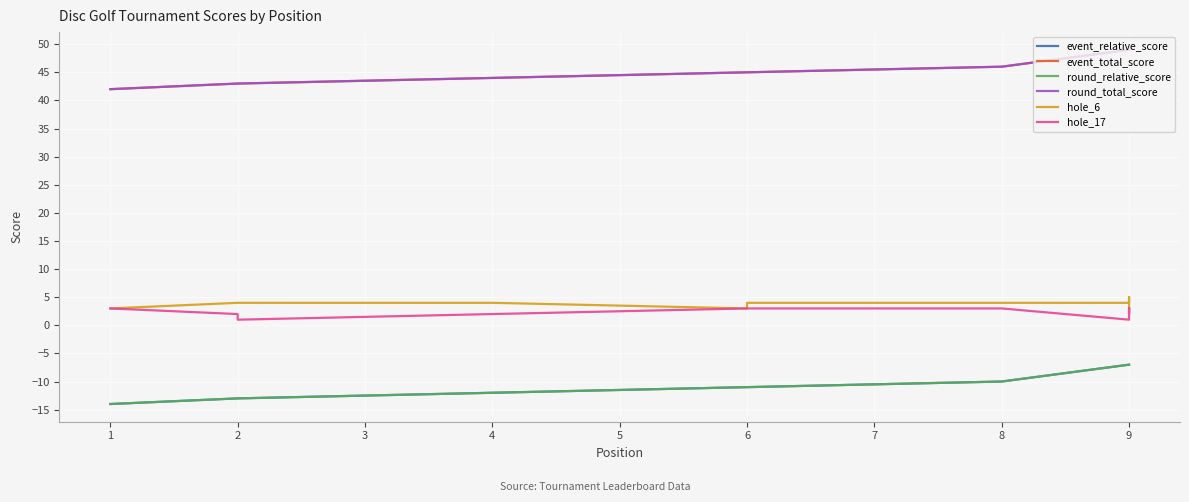

How many lines are shown in the chart?

6